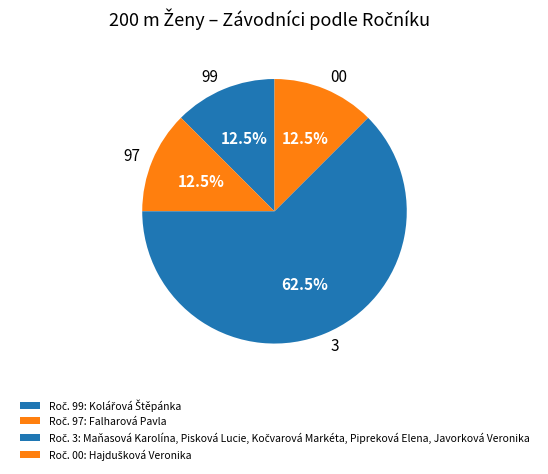

How many slices are in this pie chart?

4